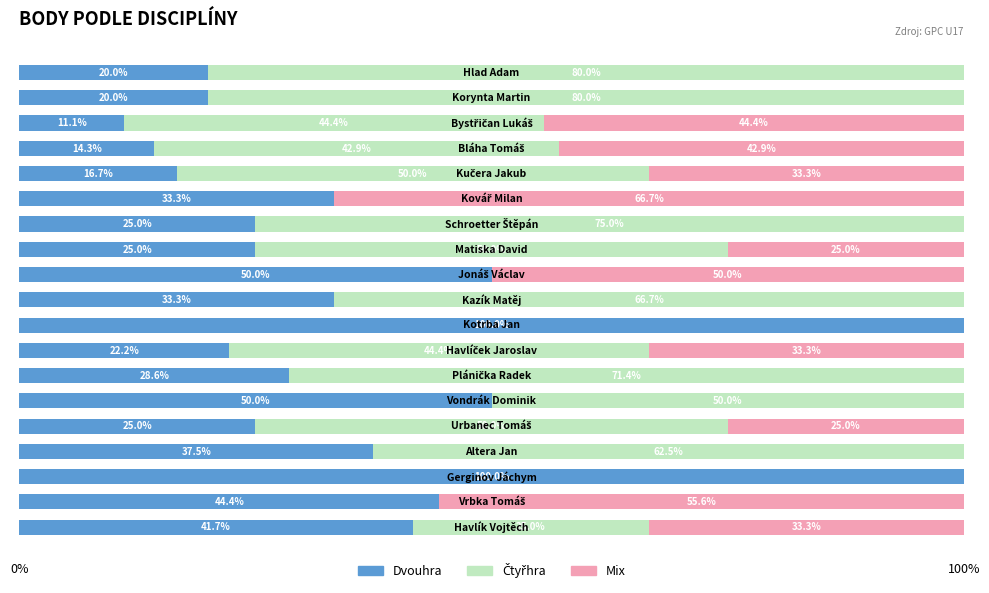

What is the maximum value for Dvouhra?

100.0